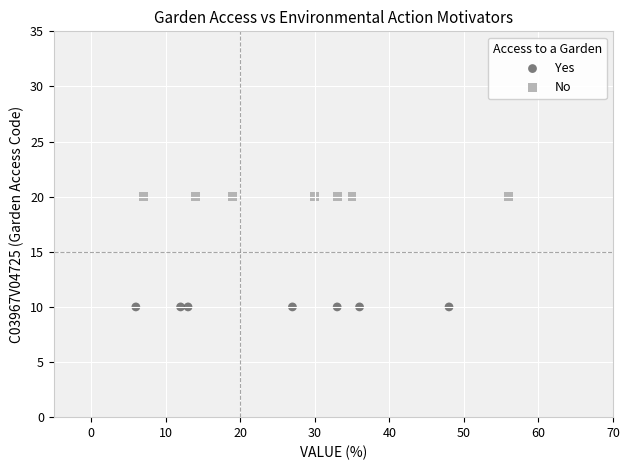

Which series contains the lowest Y value?

Yes